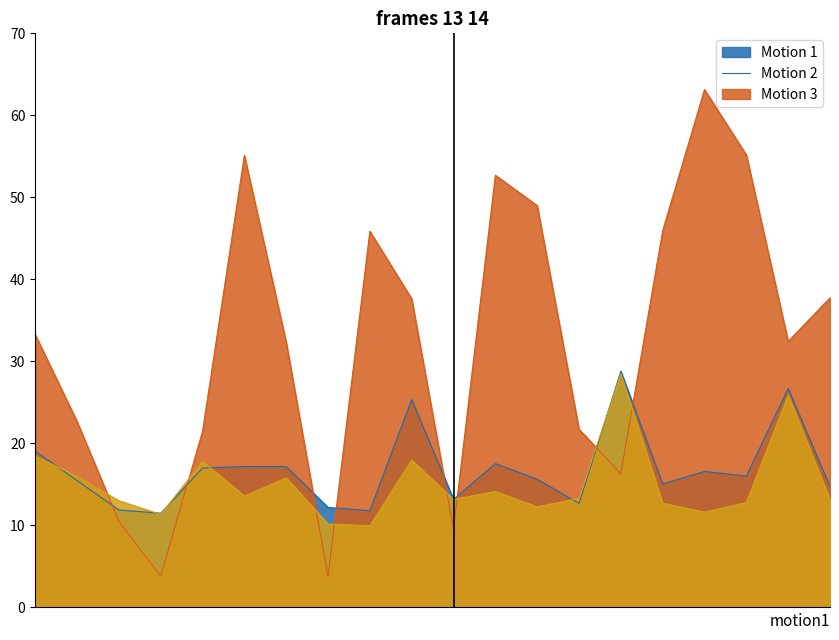

What is the minimum value shown in the chart?

3.8